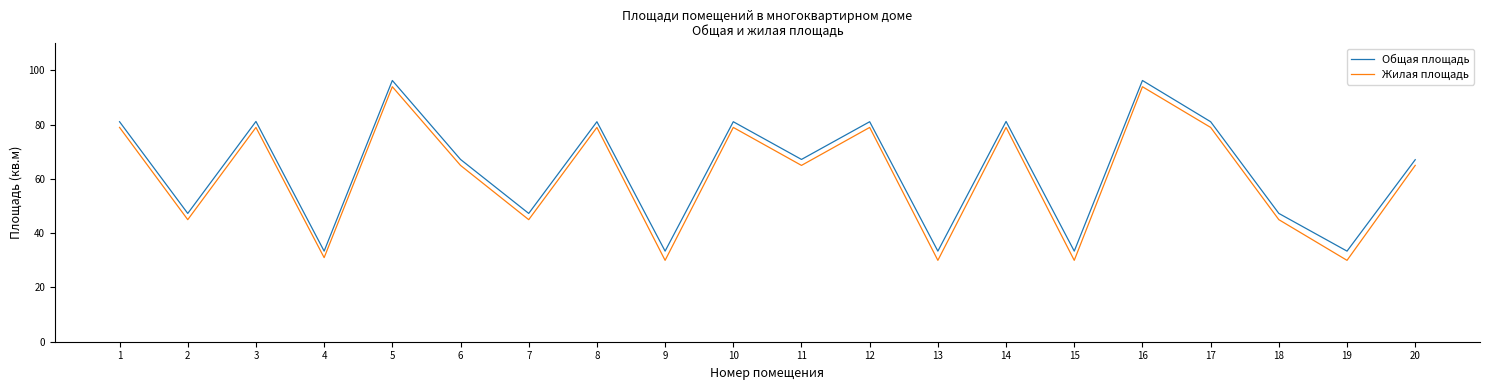

What is the greatest value displayed?

96.3